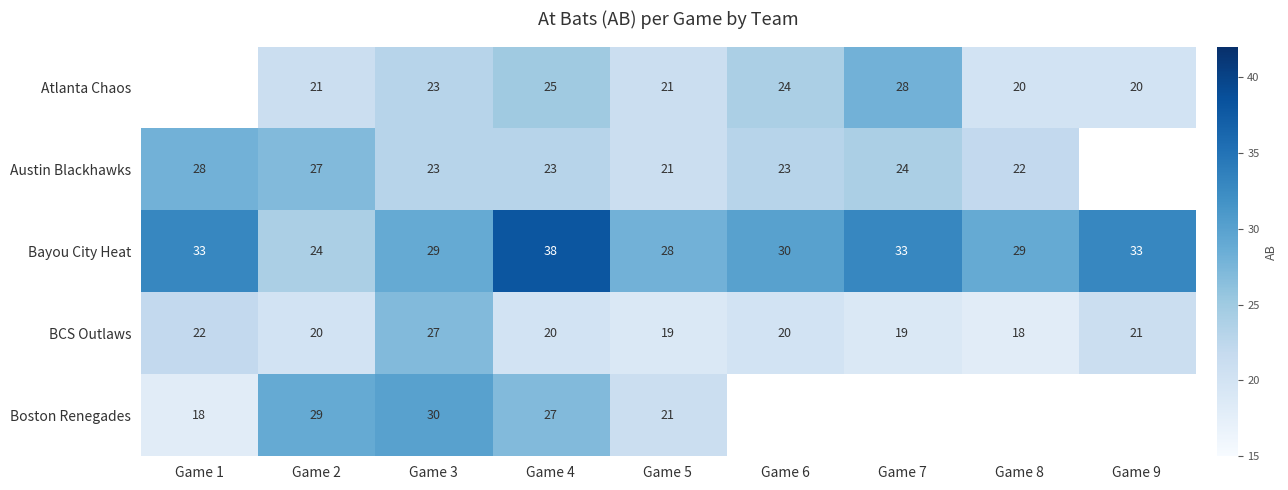

Between Game 2 and Game 5, which series saw the biggest shift?

Boston Renegades